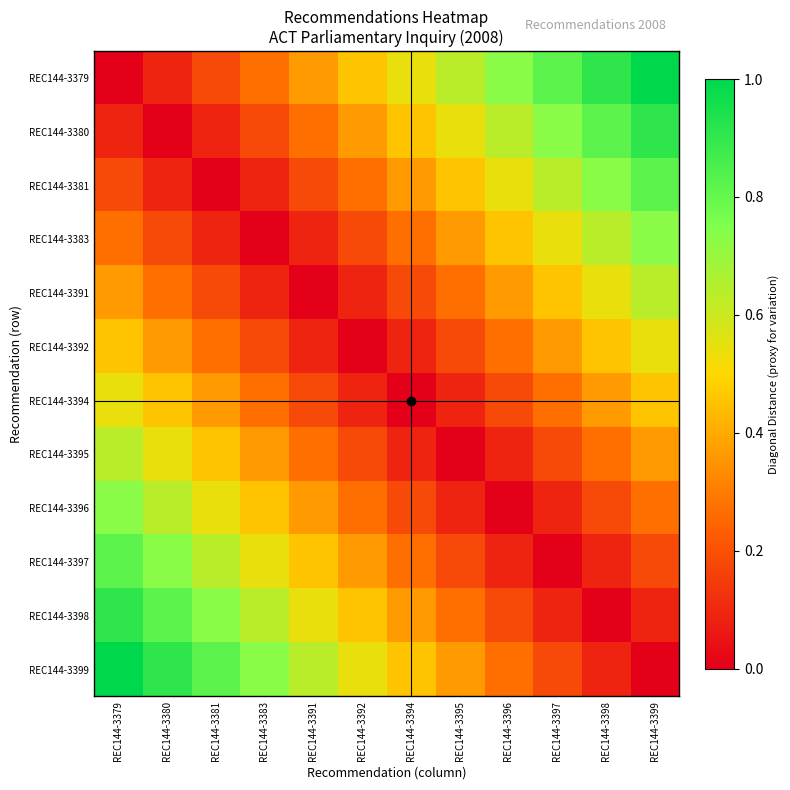

Which series has the widest spread of values?

REC144-3379